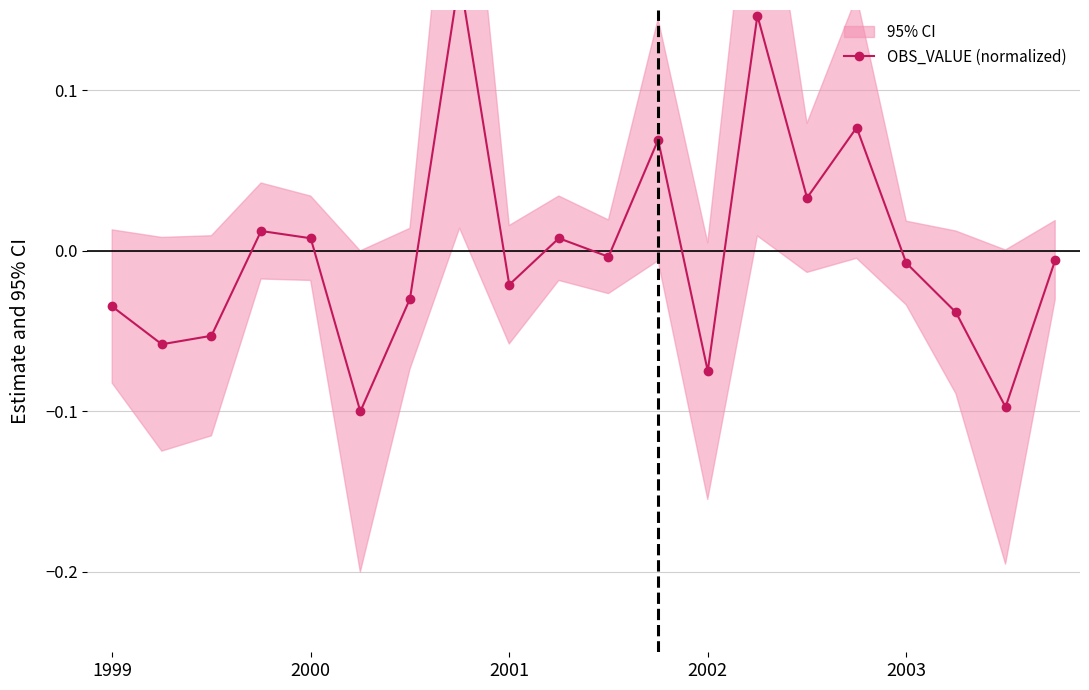

True or false: the data shows -0.0 at 1999.

True